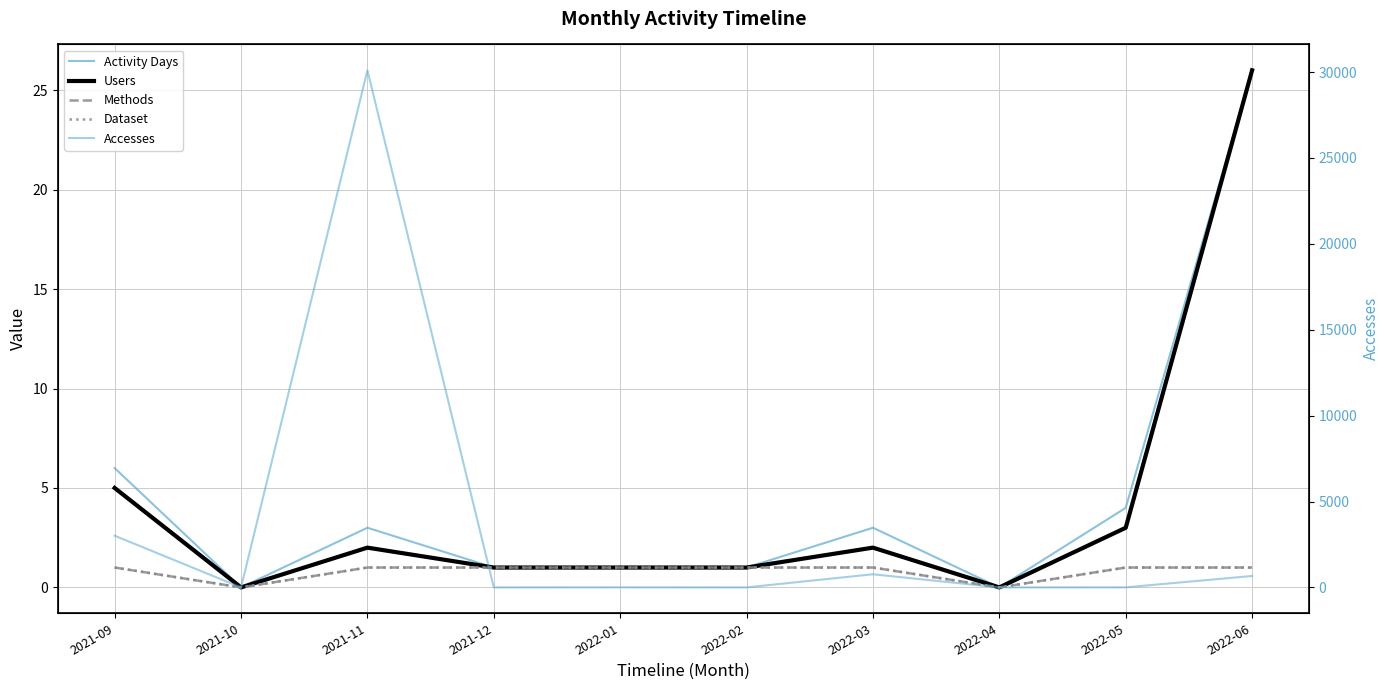

What is the difference between the highest and lowest values at 2021-09?

3009